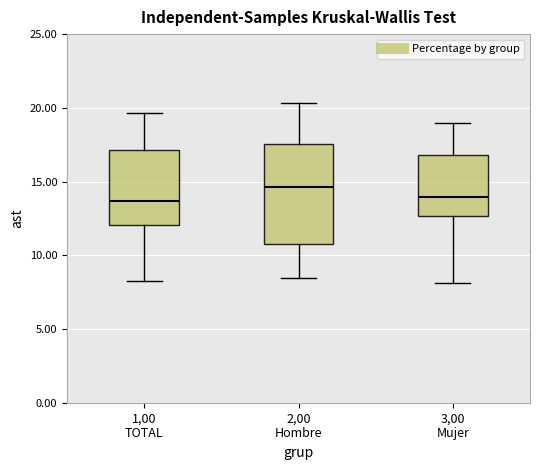

Which box has the highest median line?

2,00 Hombre